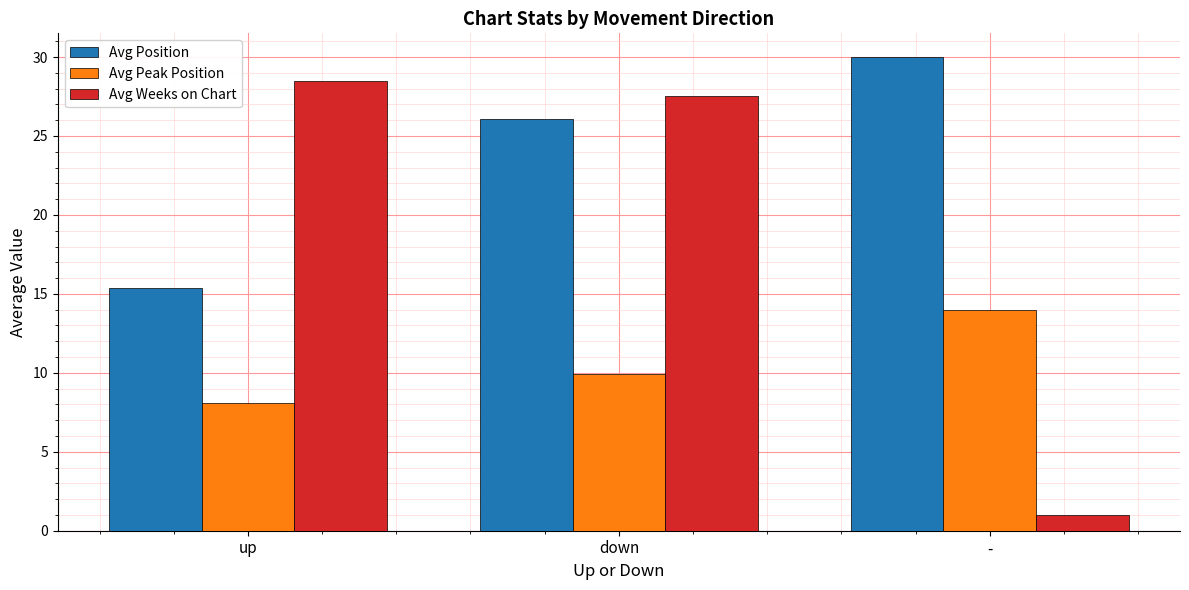

Rank the series by their maximum value, from highest to lowest.

Avg Position, Avg Weeks on Chart, Avg Peak Position